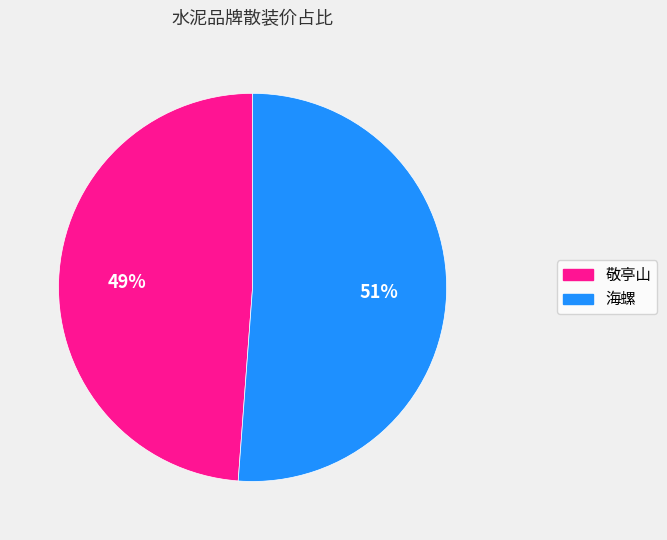

Which slice is the smallest?

敬亭山